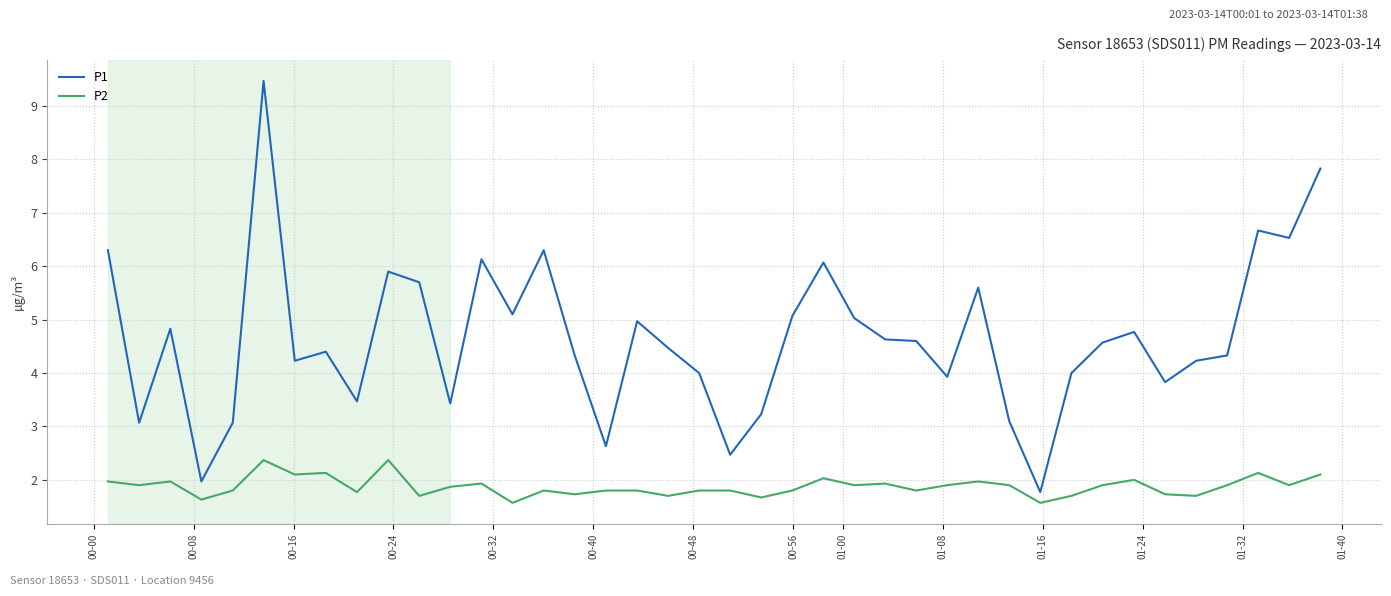

What is the highest value of the P2 series?

2.4